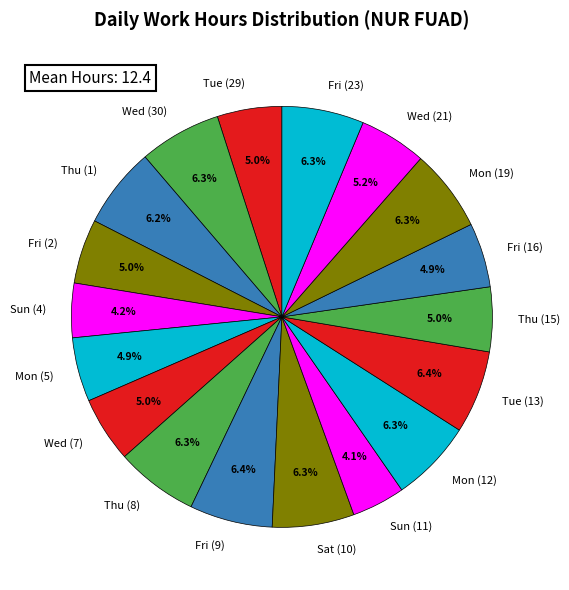

The Sat (10) slice represents 21% of the pie. True or false?

False